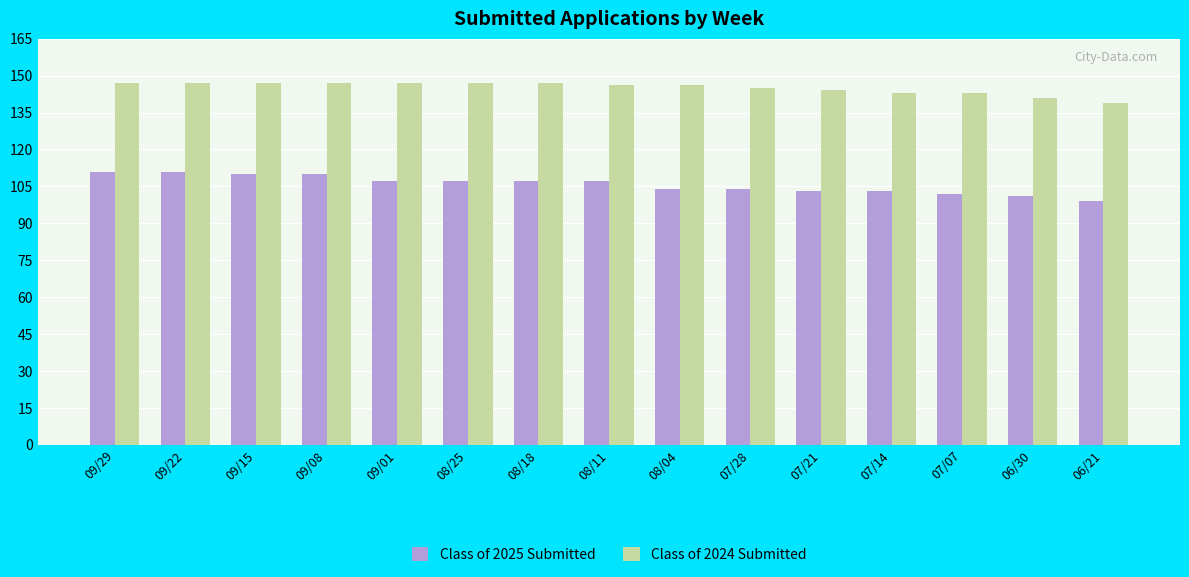

Rank the series at 09/08 from highest to lowest value.

Class of 2024 Submitted, Class of 2025 Submitted